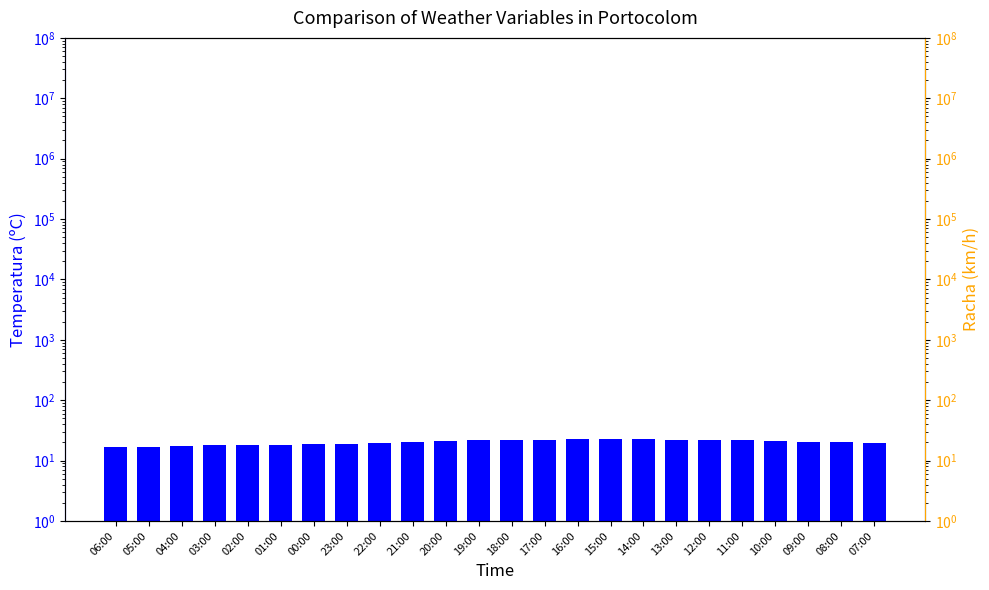

Reading left to right, transcribe all the data shown in this chart.

Temperatura (ºC): 16.7	17.0	17.4	17.9	18.0	17.9	18.7	18.8	19.5	20.2	21.2	22.3	21.9	22.3	22.5	23.1	22.4	22.1	22.0	21.8	21.0	20.5	20.2	19.2
Racha (km/h): 11.0	11.0	10.0	10.0	11.0	7.0	14.0	13.0	10.0	17.0	20.0	29.0	30.0	32.0	30.0	33.0	36.0	37.0	40.0	48.0	46.0	43.0	43.0	37.0